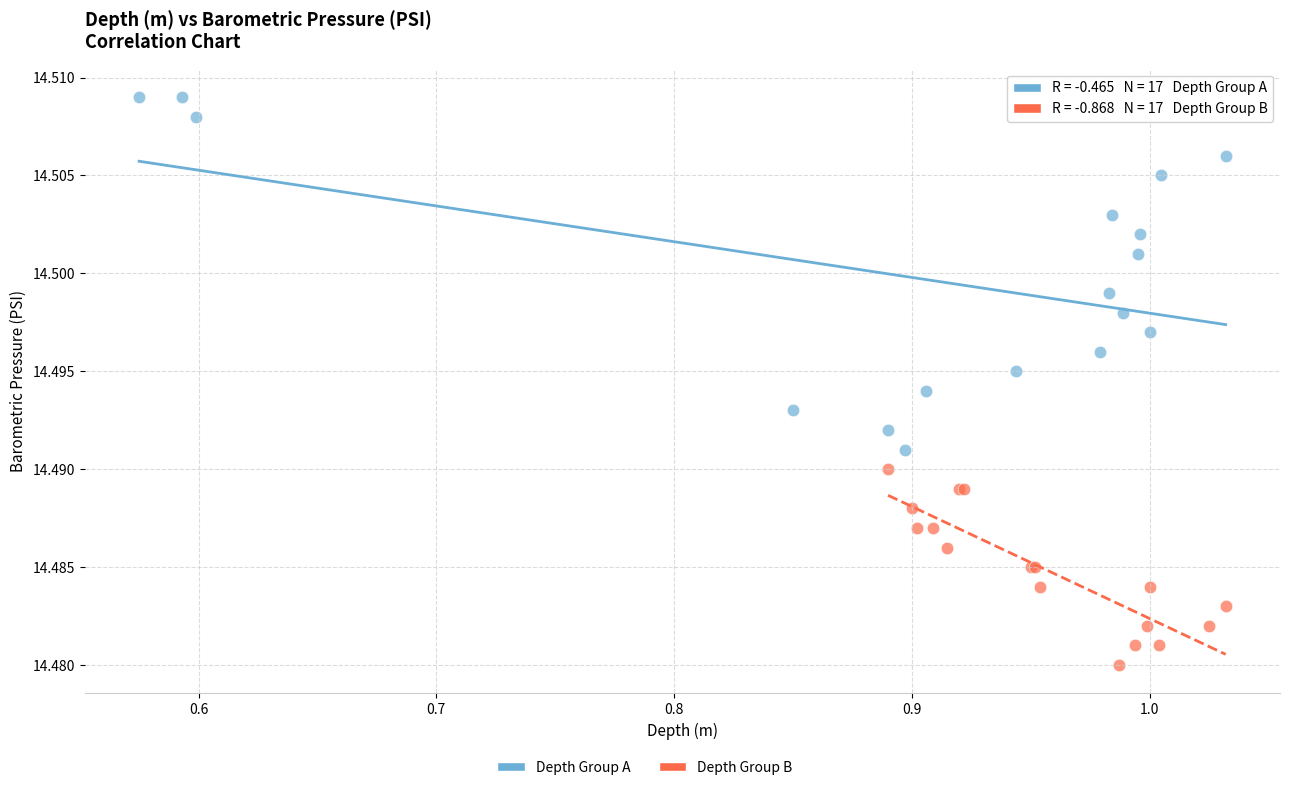

Which series has the largest Y range (max minus min)?

Depth Group A